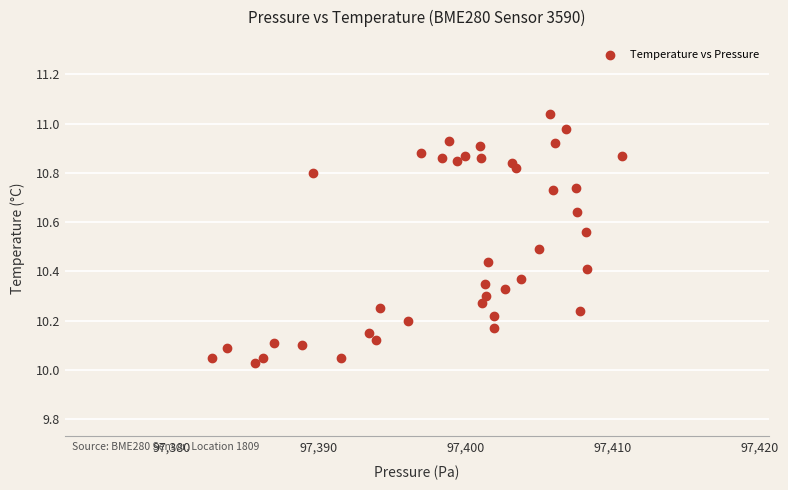

What is the range of Y values (max minus min)?

1.0